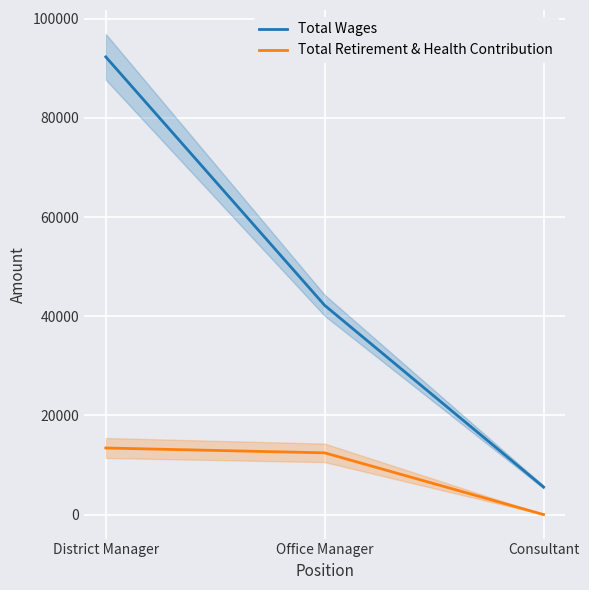

Count the number of data series in this chart.

2